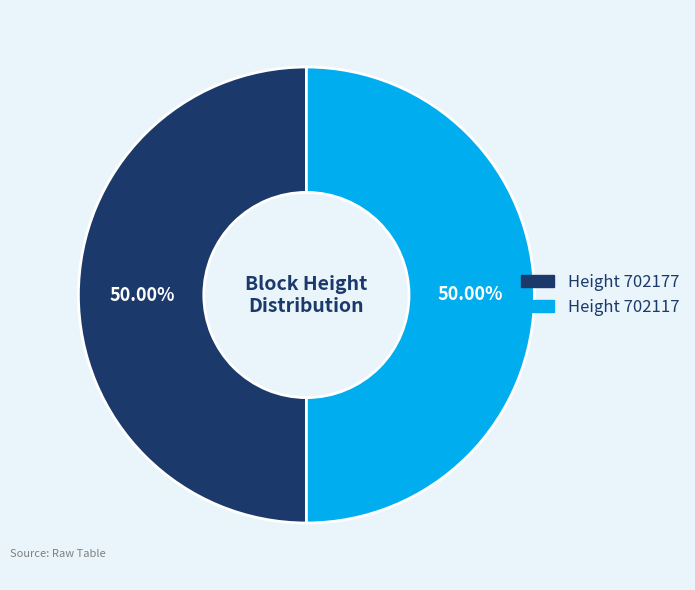

What is the ratio of the value at Height 702117 to the value at Height 702177?

1.0